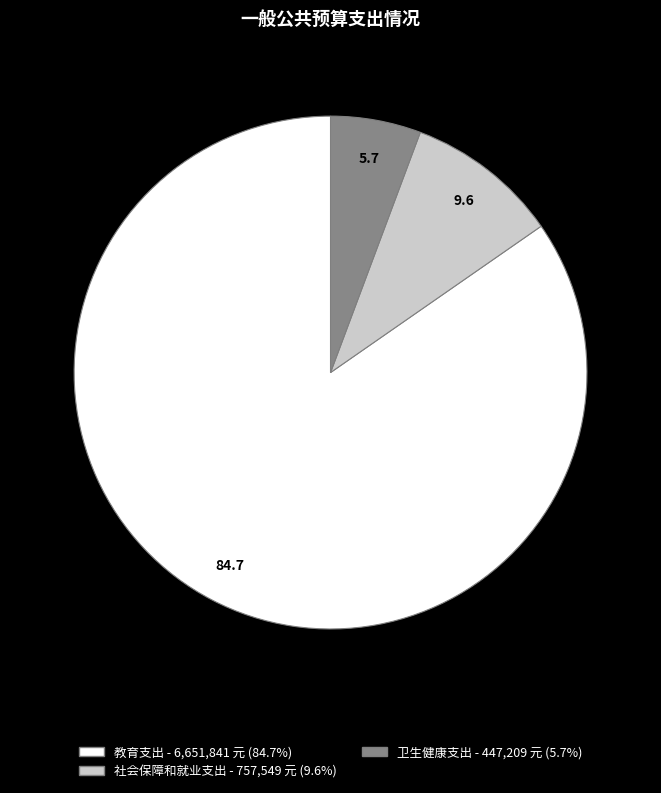

Which category has the biggest portion of the pie?

教育支出